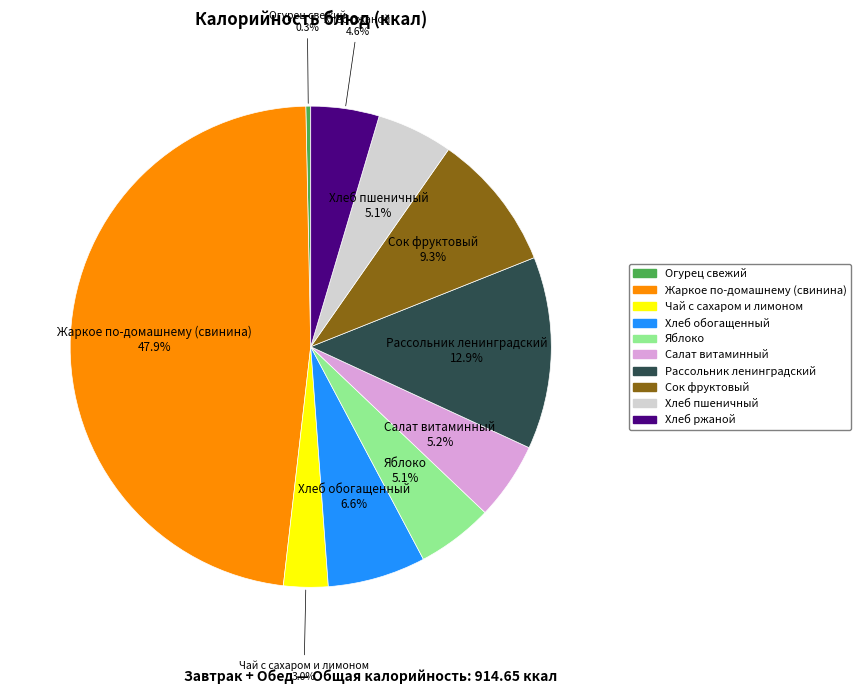

How many slices are in this pie chart?

10